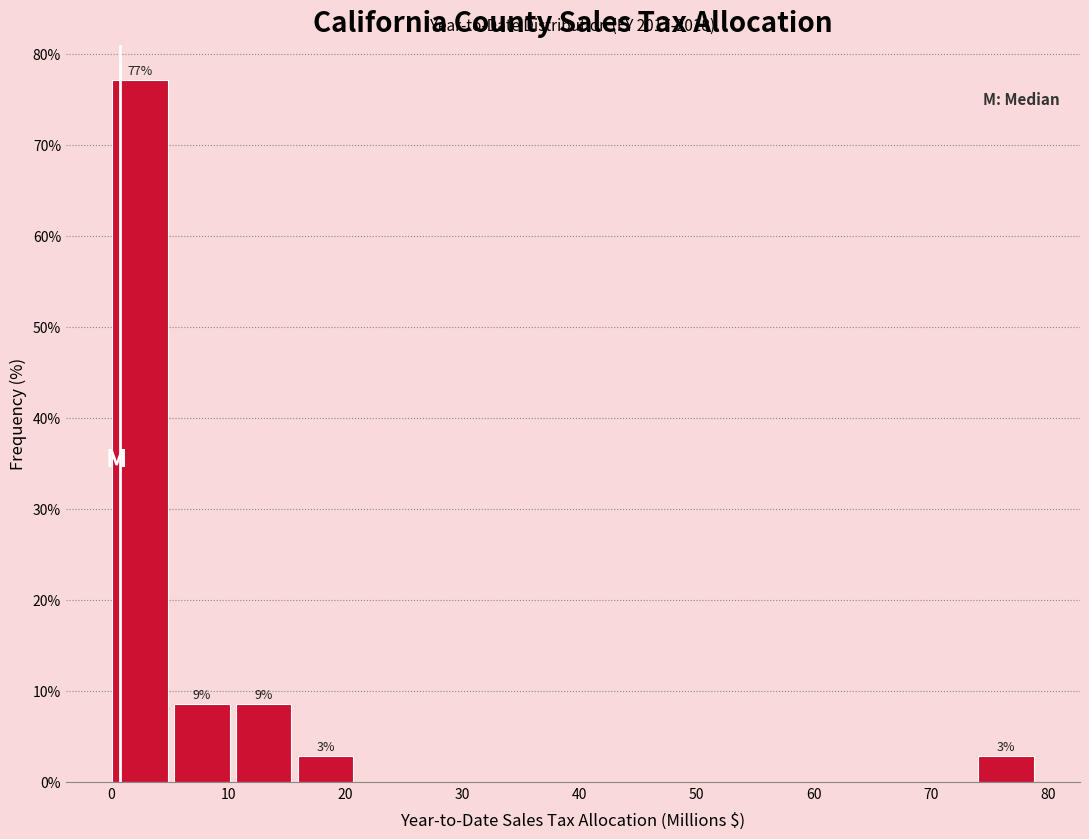

Which range on the x-axis has the tallest bar?

0 to 5